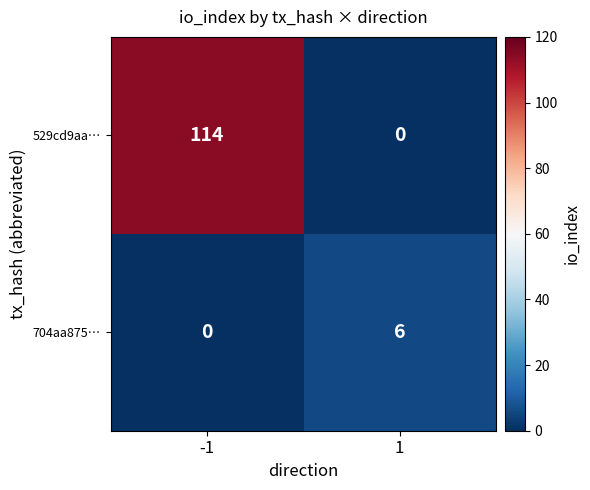

What is the average value of the 704aa875… series?

3